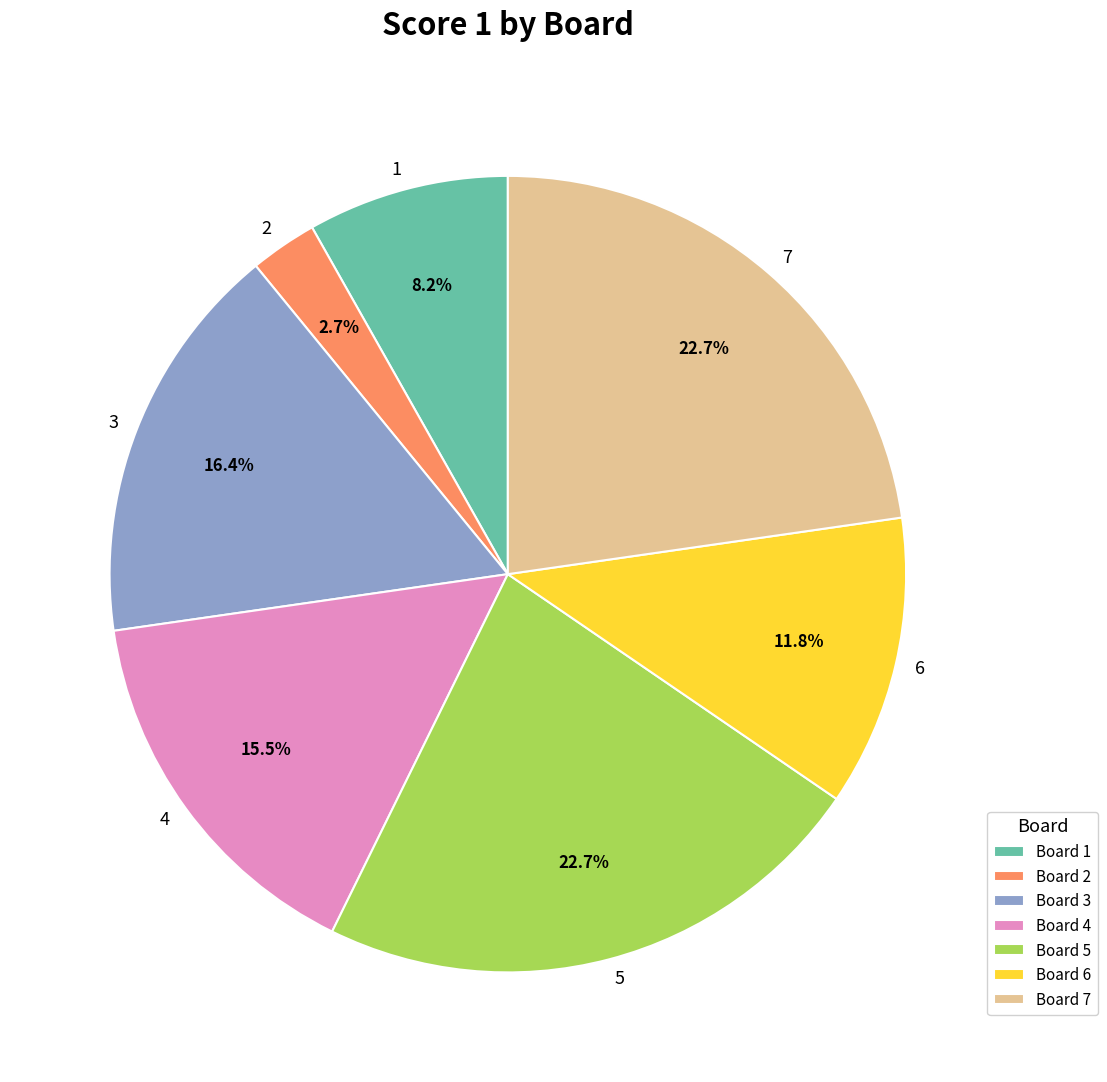

To the nearest percent, what is the difference between the largest and smallest slice percentages?

20%